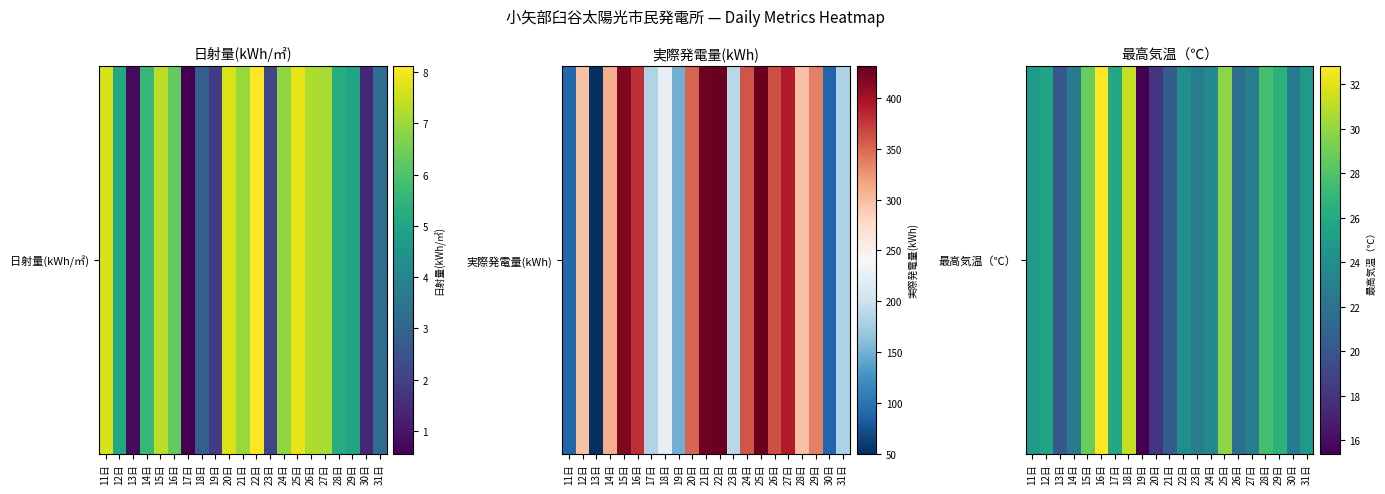

What value does the data have at 20日?

18.1